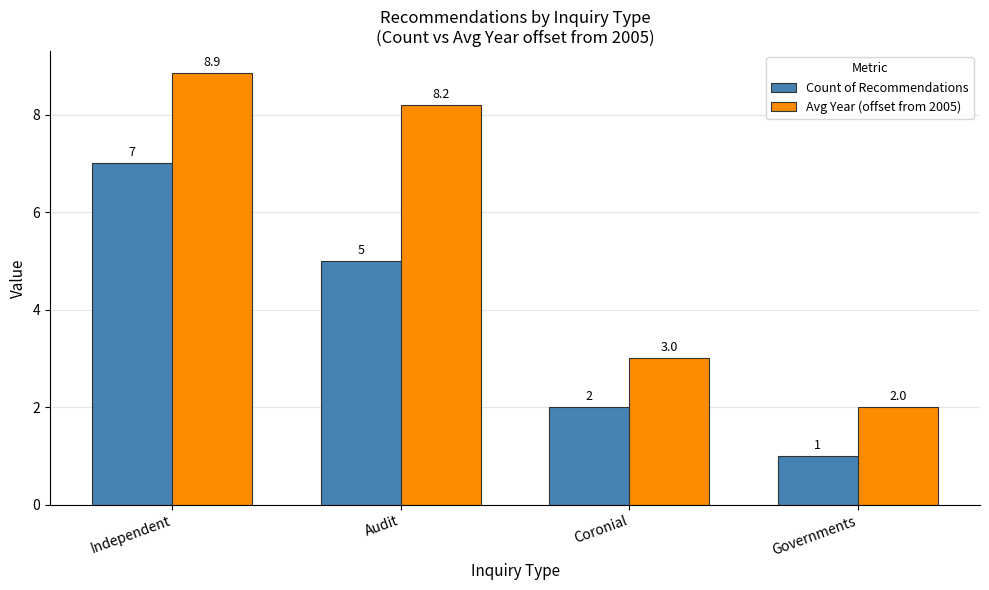

Which series has the widest spread of values?

Avg Year (offset from 2005)